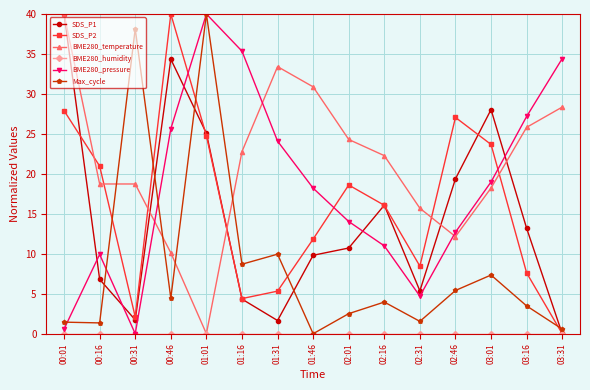

The BME280_pressure series shows 24.1 at 01:31. True or false?

True